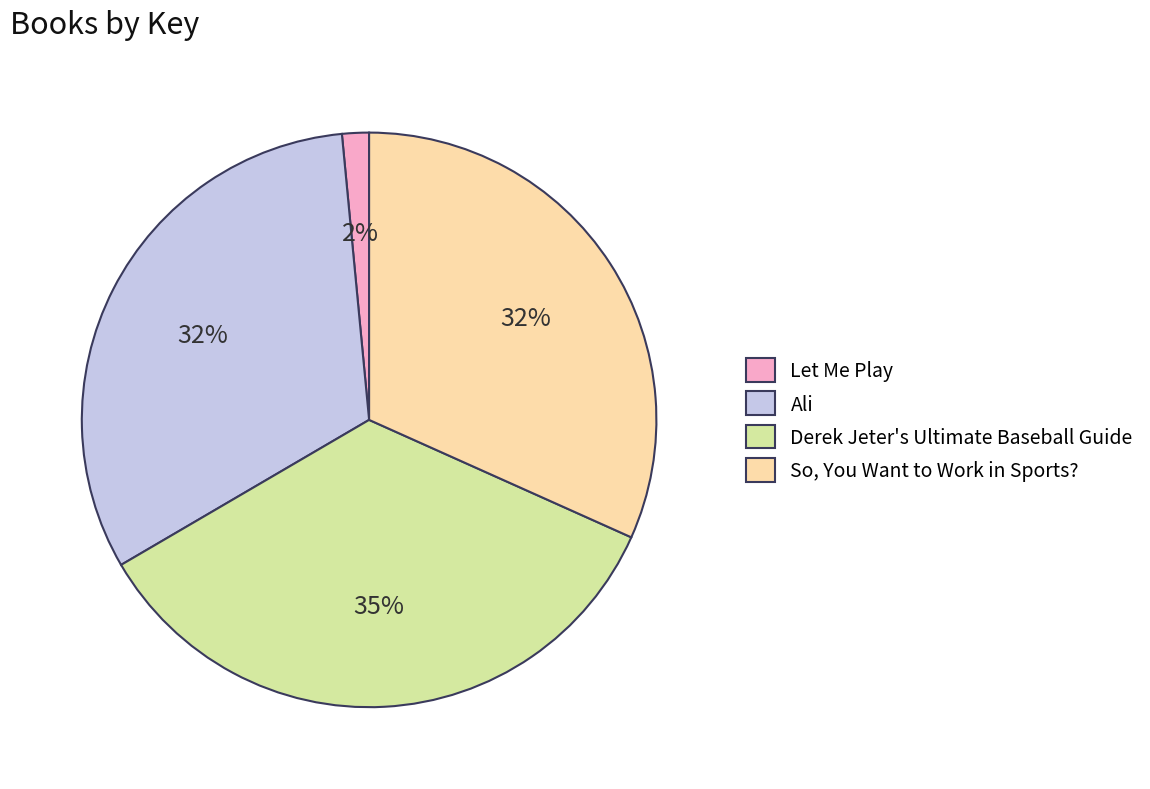

Between Ali and Let Me Play, which is larger?

Ali